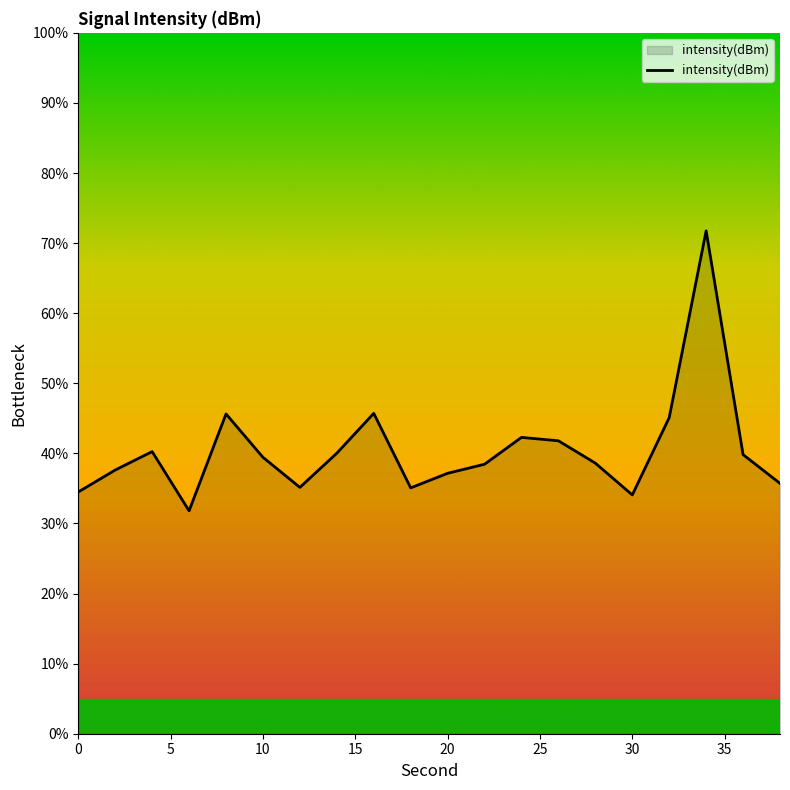

What is the minimum value shown in the chart?

31.8